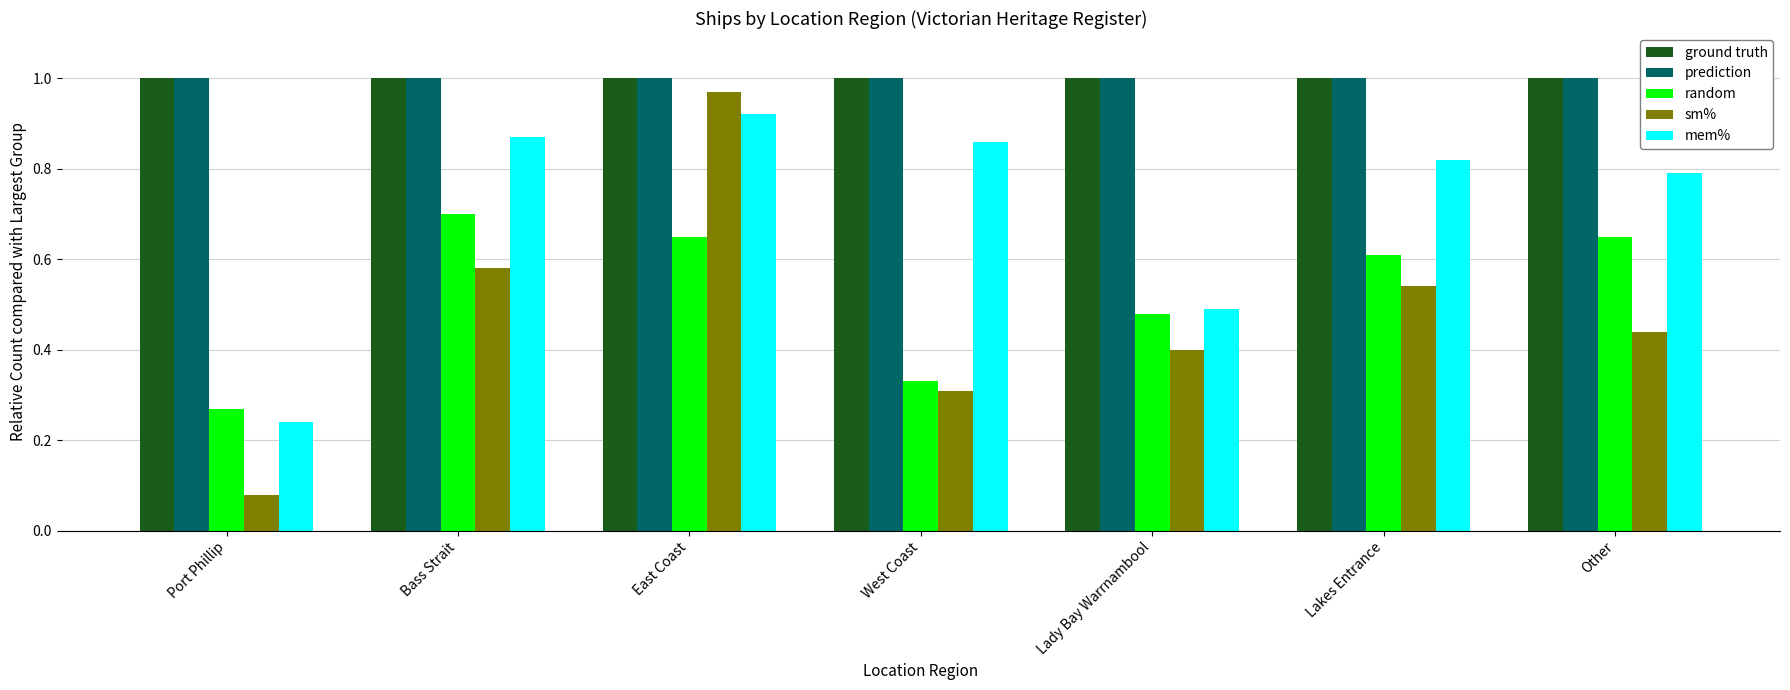

What is the label of the 4th bar from the left?

West Coast